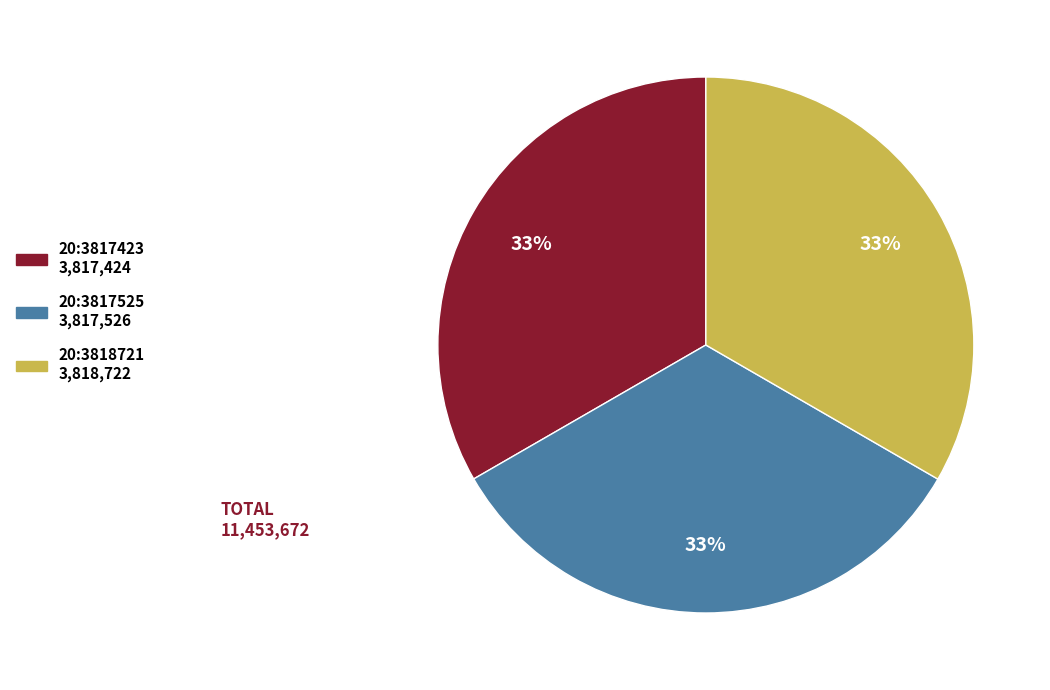

Is the sum of 20:3817525 and 20:3818721 greater than half?

Yes